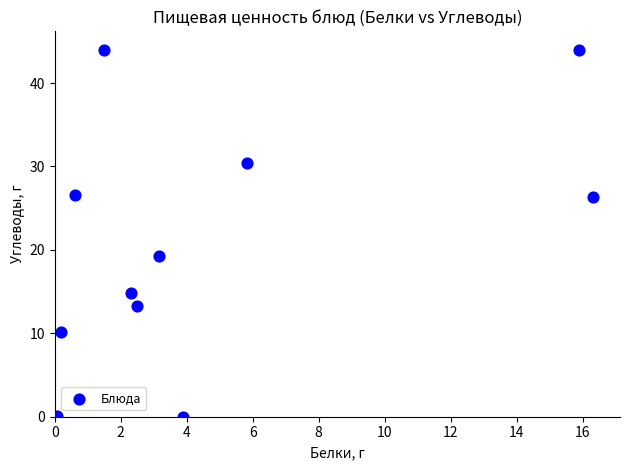

What Y value in the scatter plot is closest to 22?

19.3